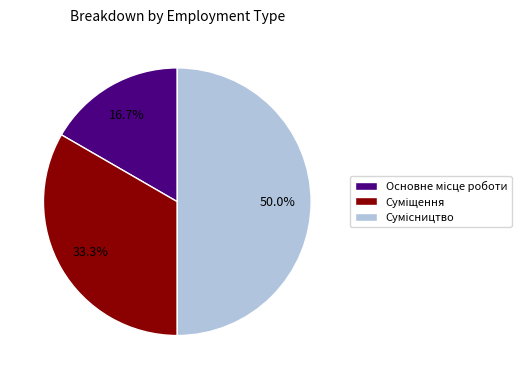

Is it true that Сумісництво is 50% of the pie?

True